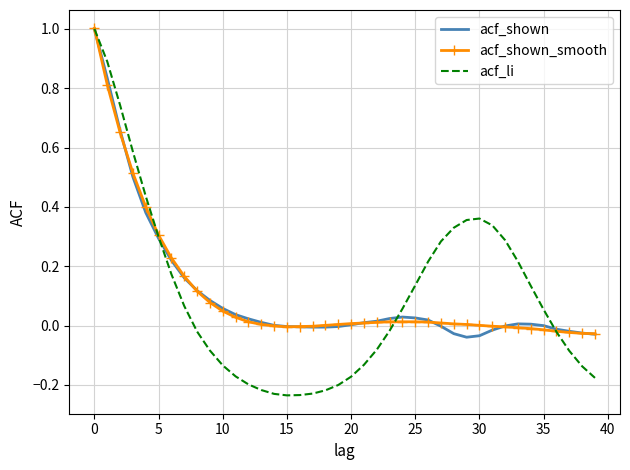

Which series has the largest range (max minus min)?

acf_li